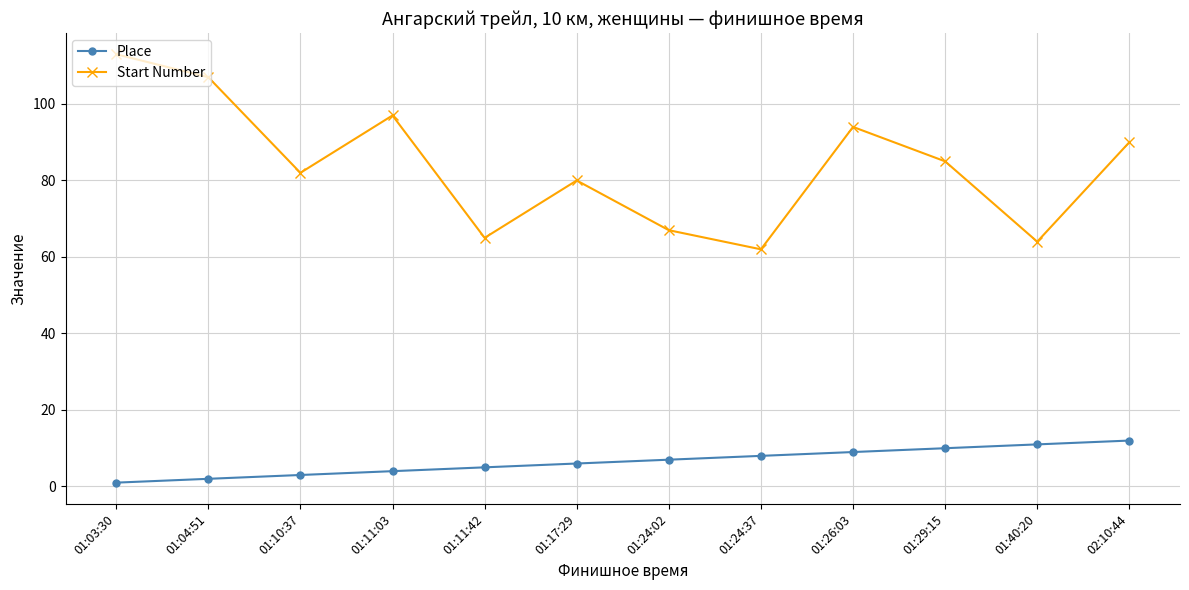

The Start Number series shows 94 at 01:26:03. True or false?

True